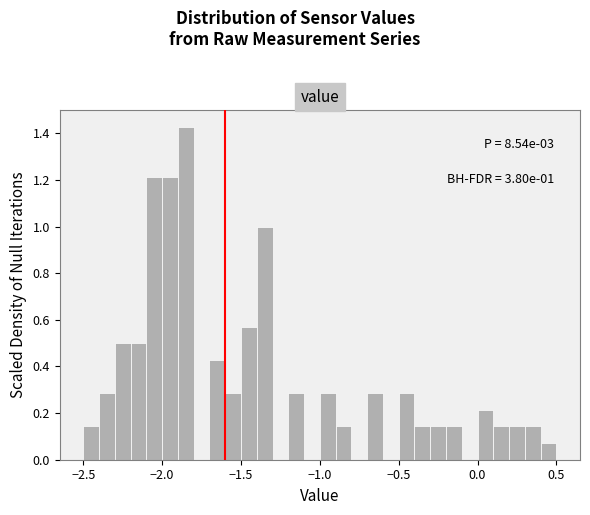

Around what value on the x-axis is the tallest bar? Give the approximate position of its centre, as read against the axis.

-1.85